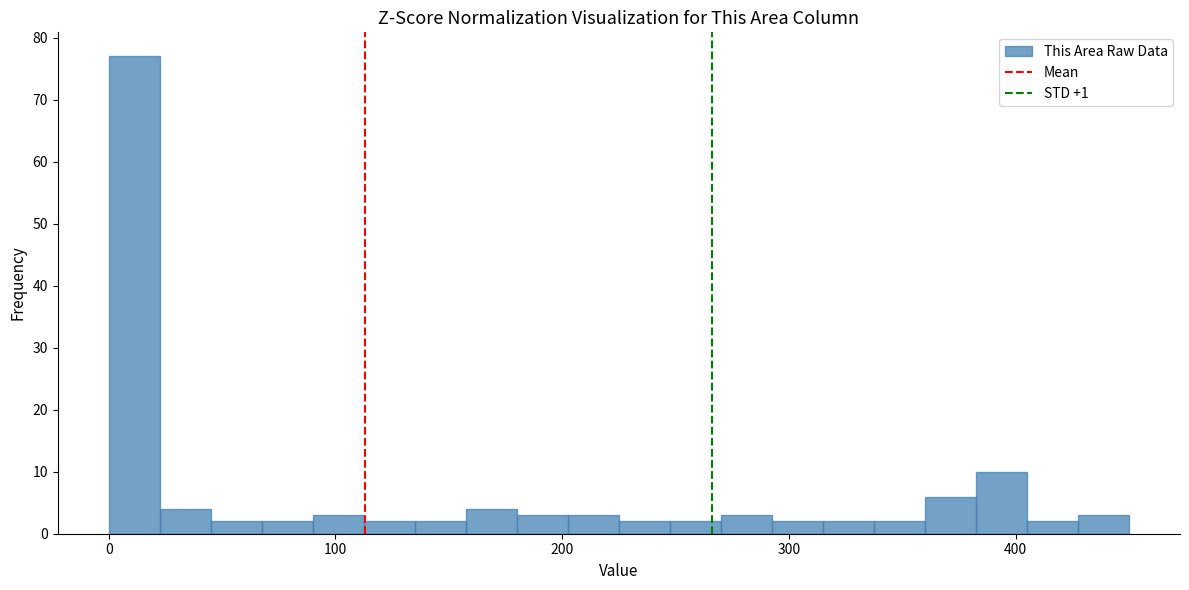

Read against the x-axis, roughly where is the centre of the tallest bar?

10